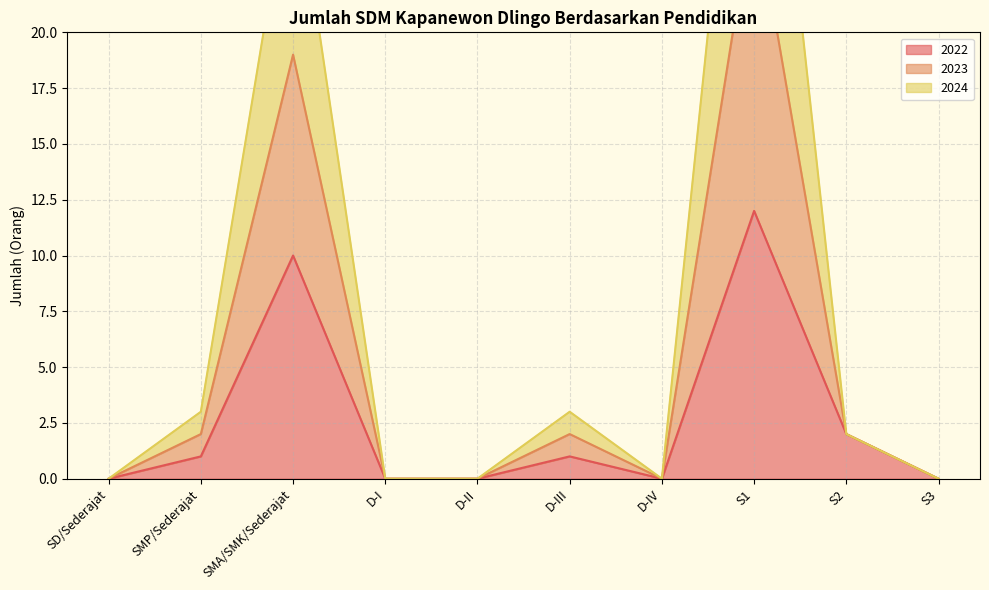

What position from the left is D-III?

6